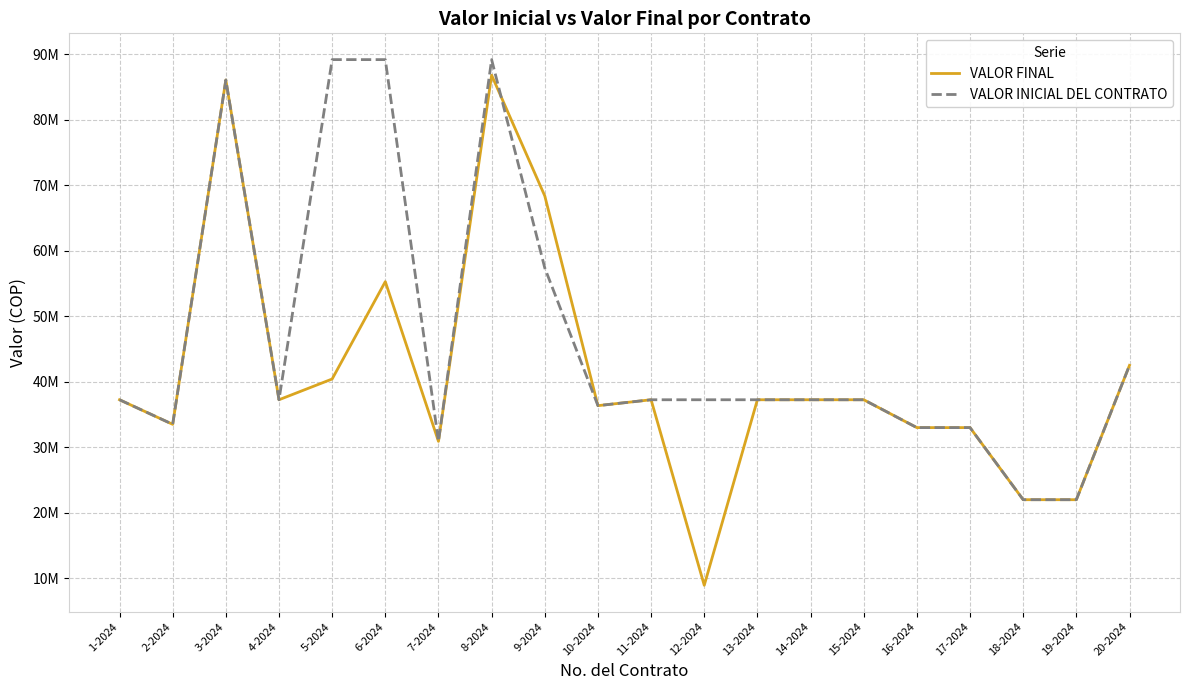

Does the chart display data point markers on the line(s)?

No